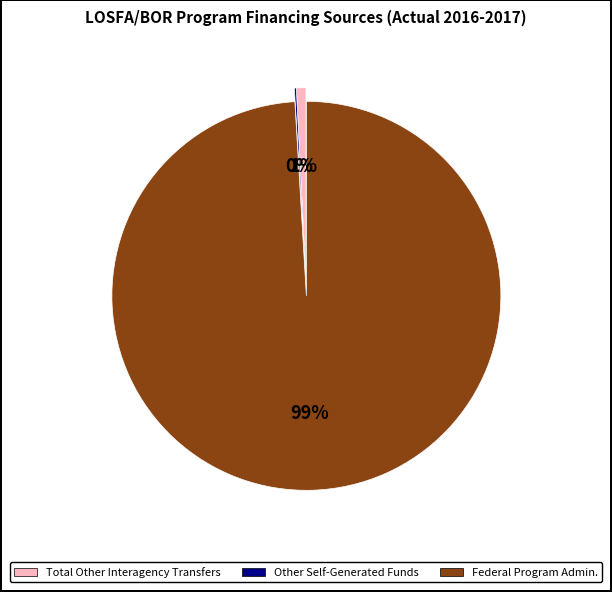

Which slice is the largest?

Federal Program Admin.